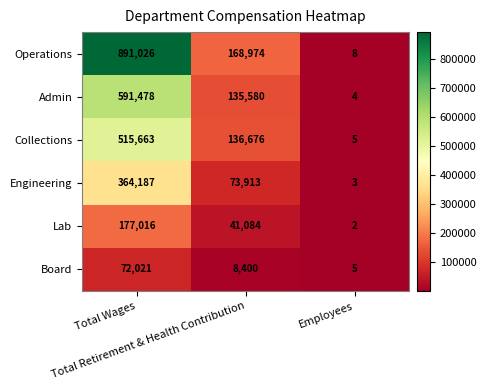

How many data points in Admin are less than 135580?

1